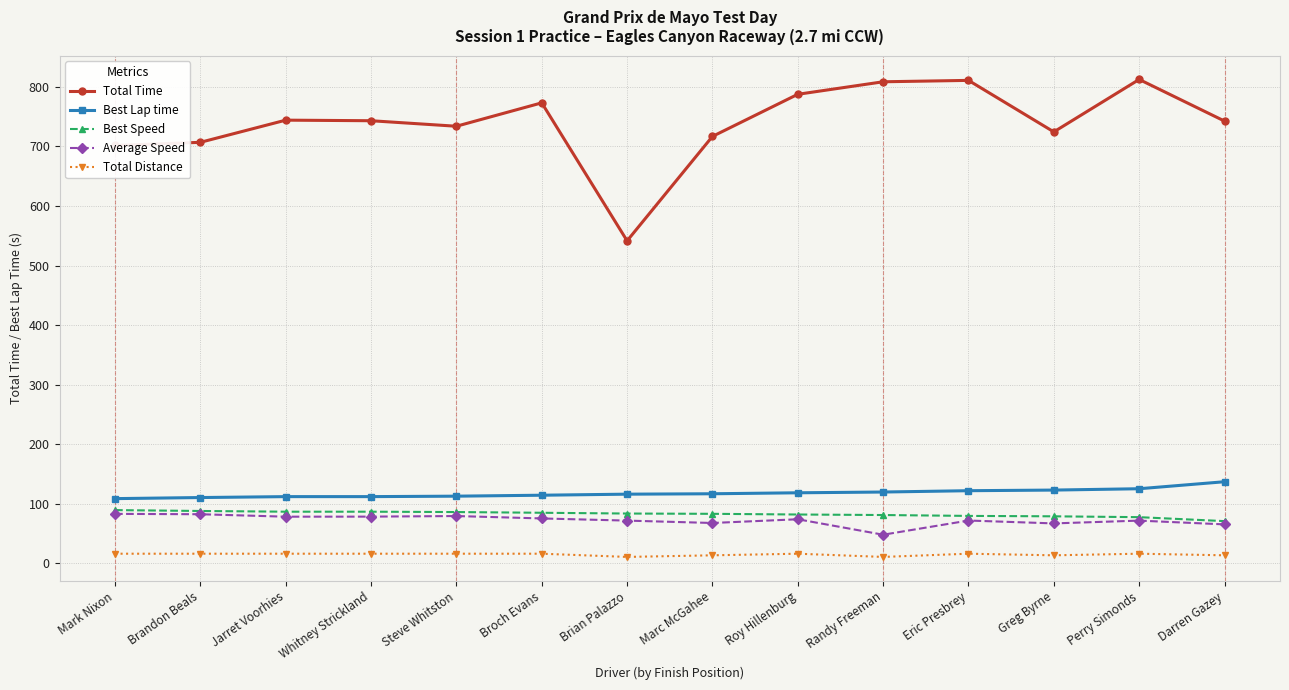

True or false: Total Time and Best Lap time intersect in this chart.

False